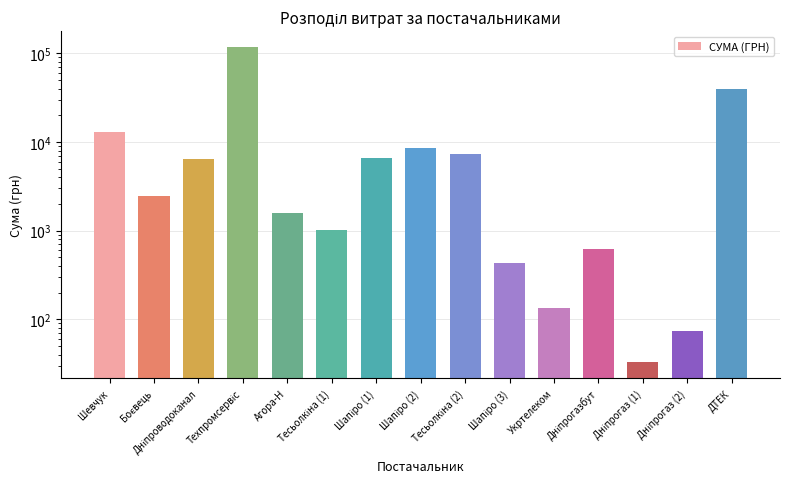

What is the greatest value displayed?

117912.0